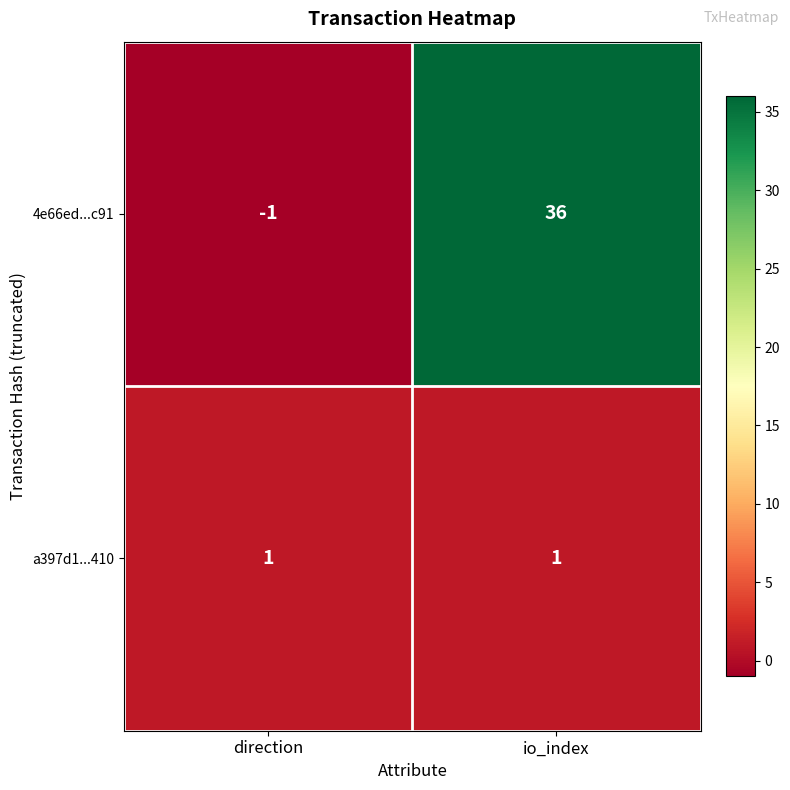

Which label corresponds to the smallest value in the chart?

direction